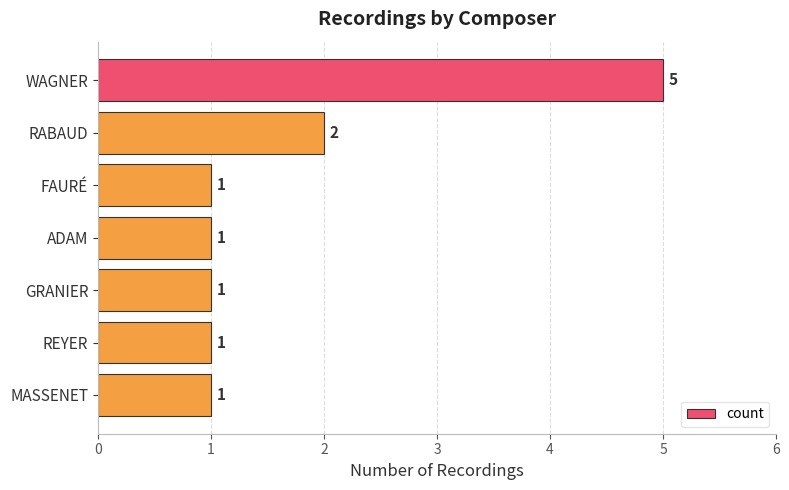

Is it true that the value at REYER is 1?

True